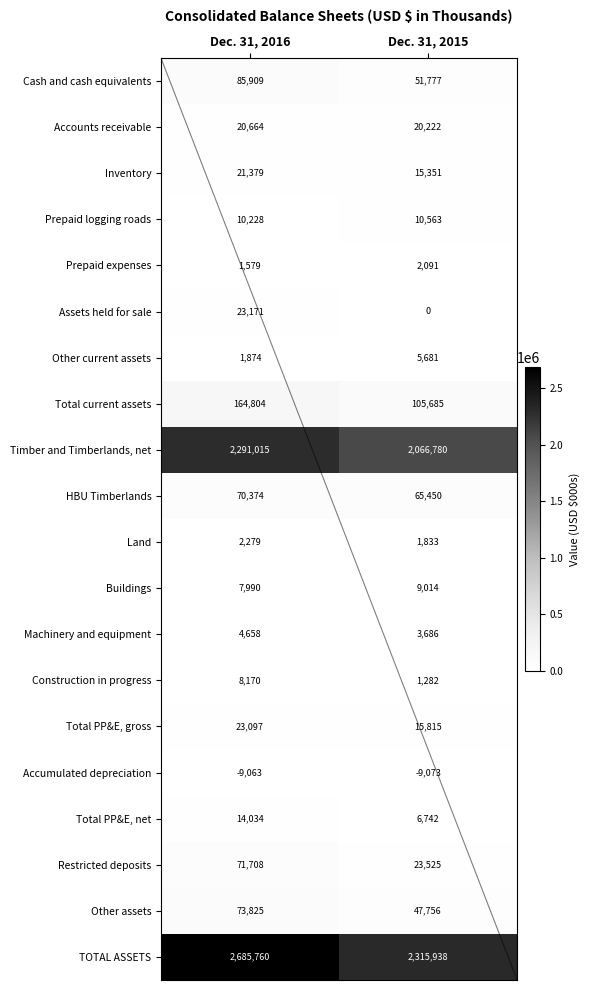

What is the difference between the maximum and minimum values in the Accounts receivable series?

442